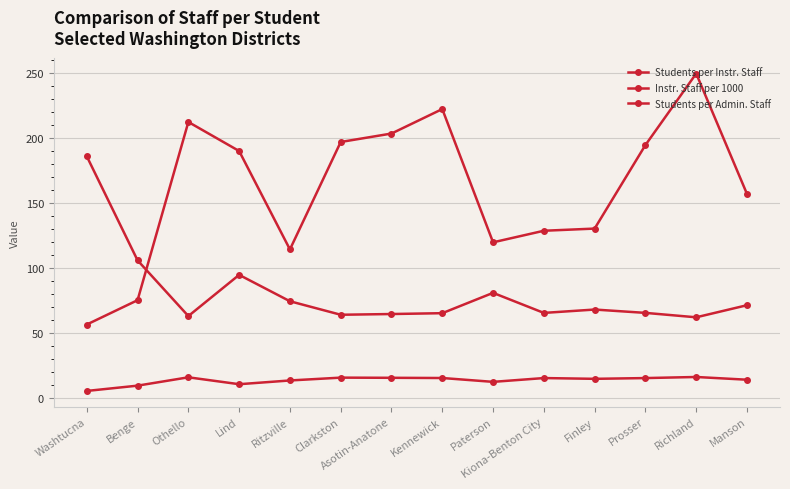

What is the label of the 6th point from the right?

Paterson